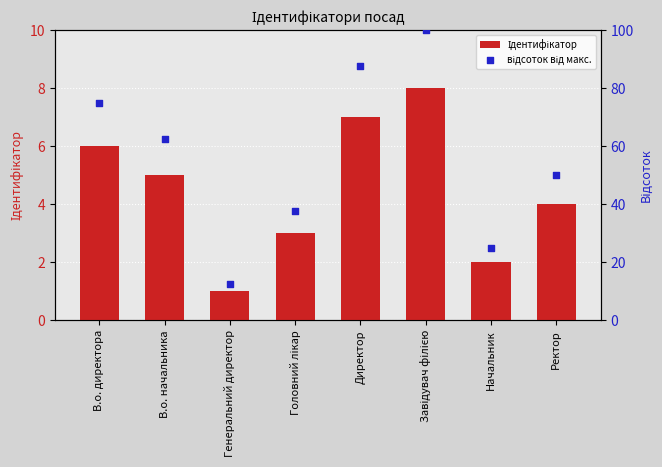

Which series has the largest total across all categories?

відсоток від макс.